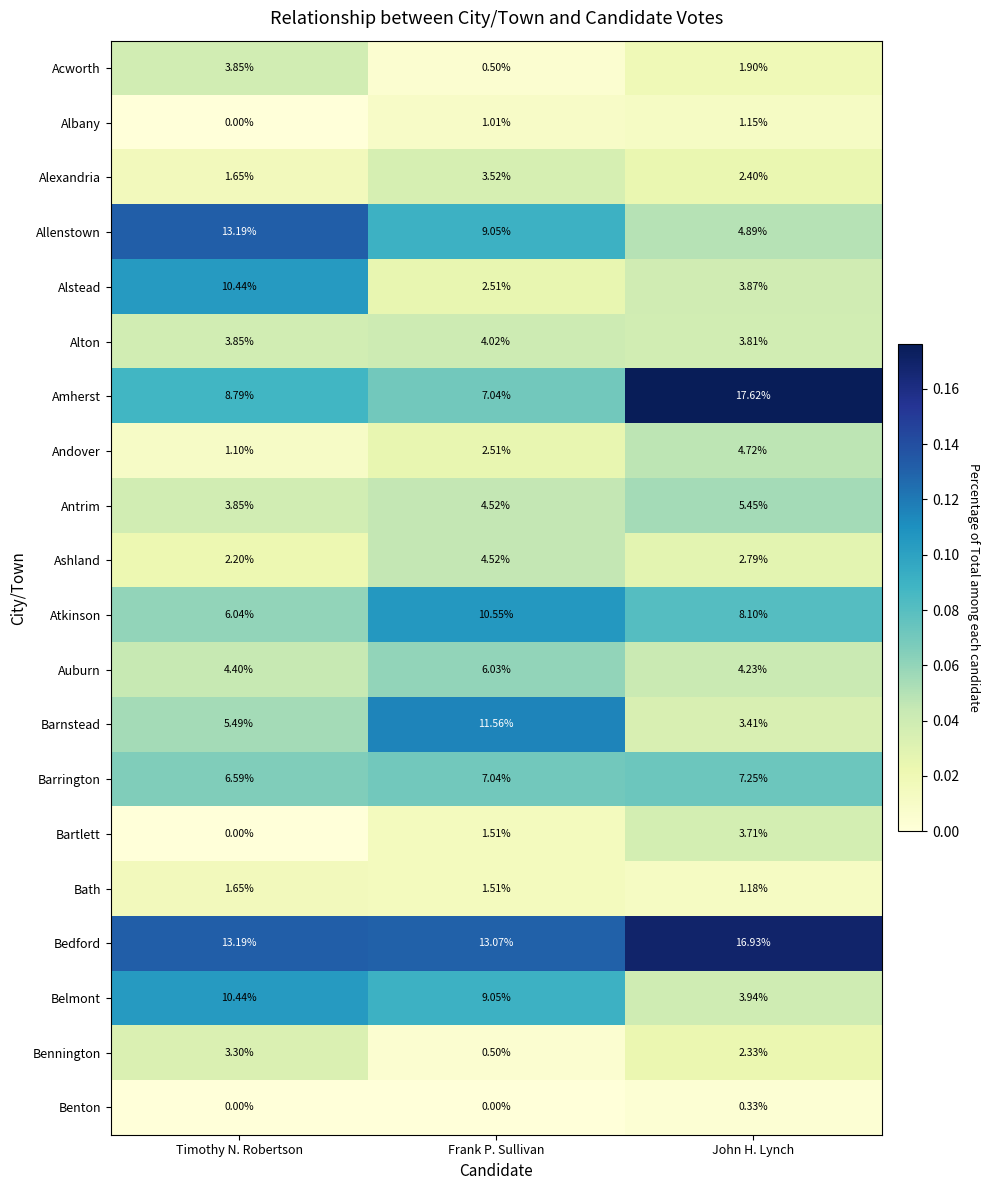

Which series has the largest total across all categories?

Bedford